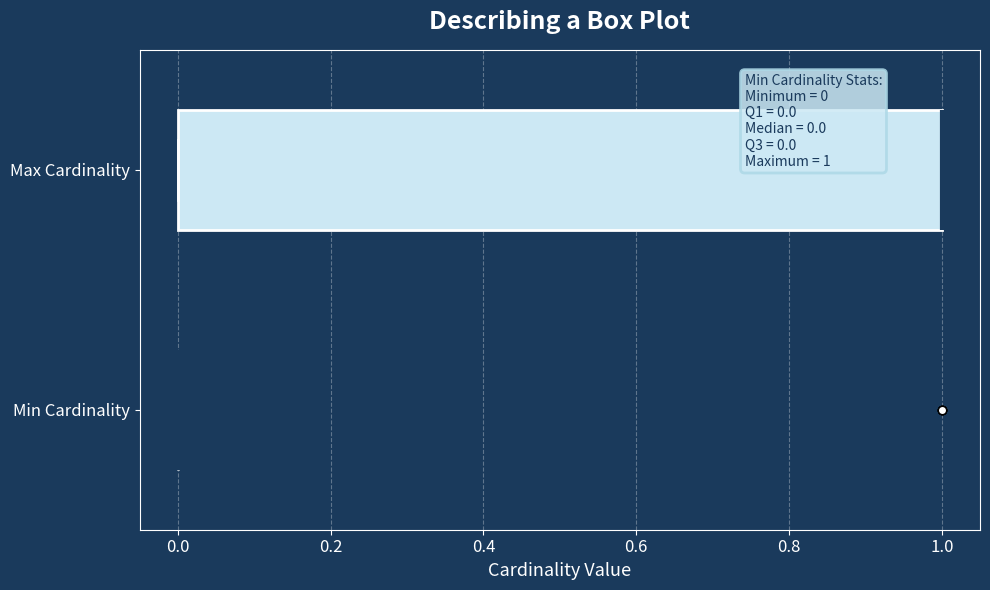

Comparing the boxes themselves (not the whiskers), which one is the widest?

Max Cardinality